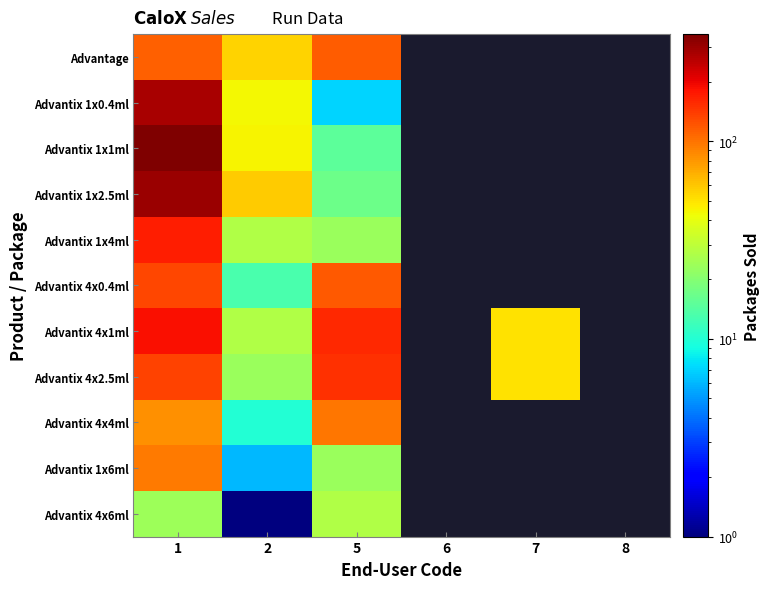

At which category is the sum across all series the highest?

1